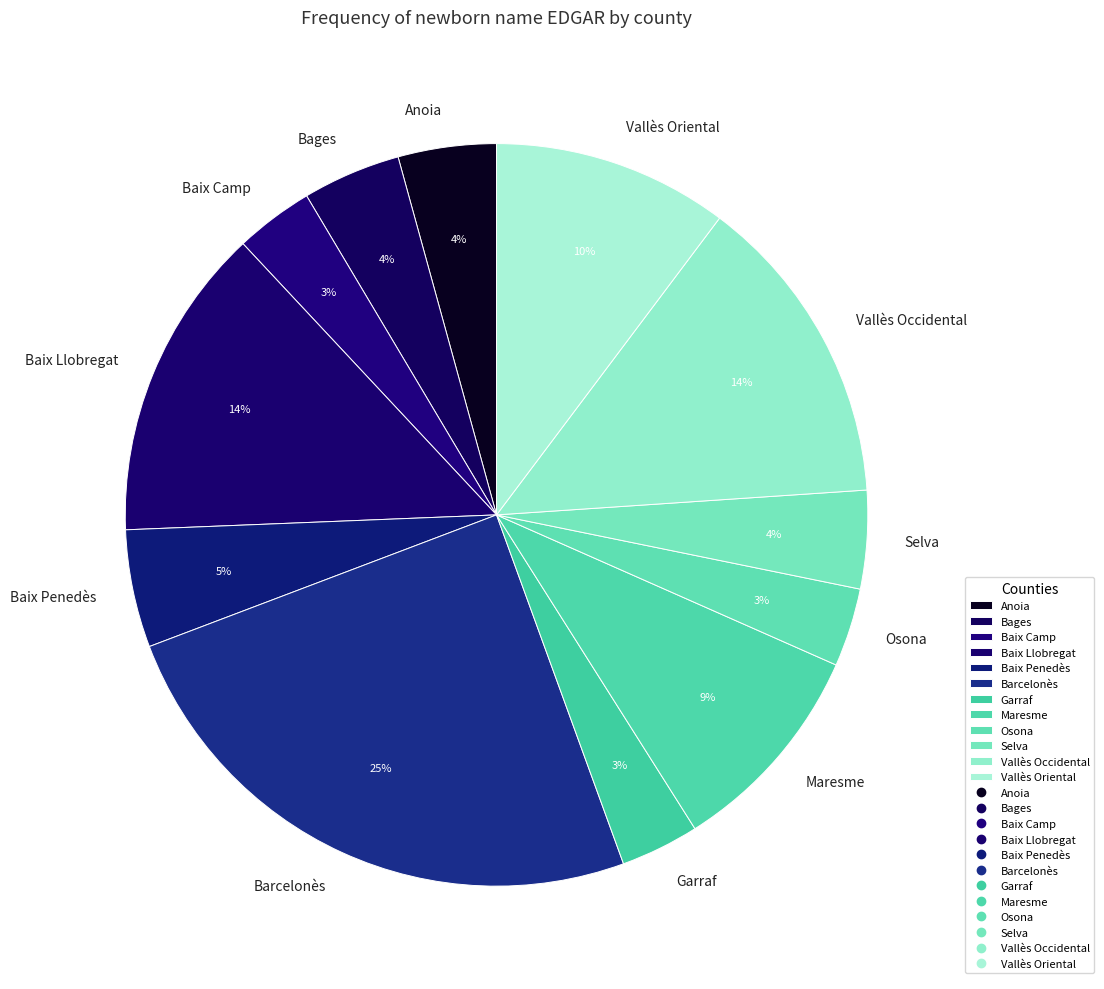

To the nearest percent, what portion does Garraf represent?

3%